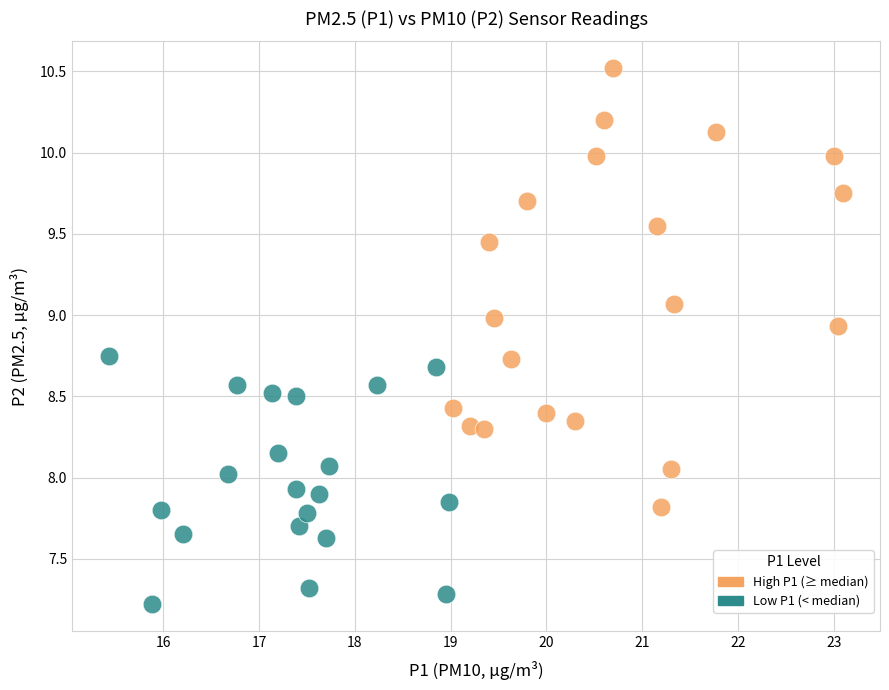

Which series has the widest spread of Y values?

High P1 (≥ median)